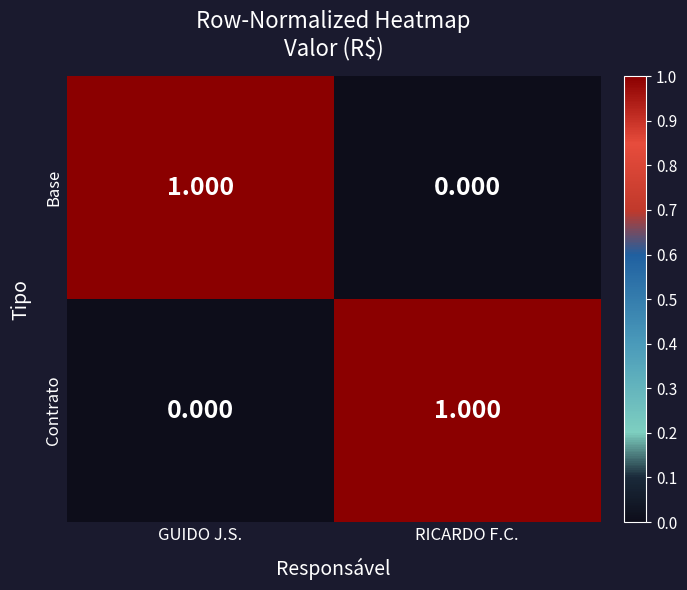

Is the value of Contrato at GUIDO J.S. greater than the value of Base at GUIDO J.S.?

No